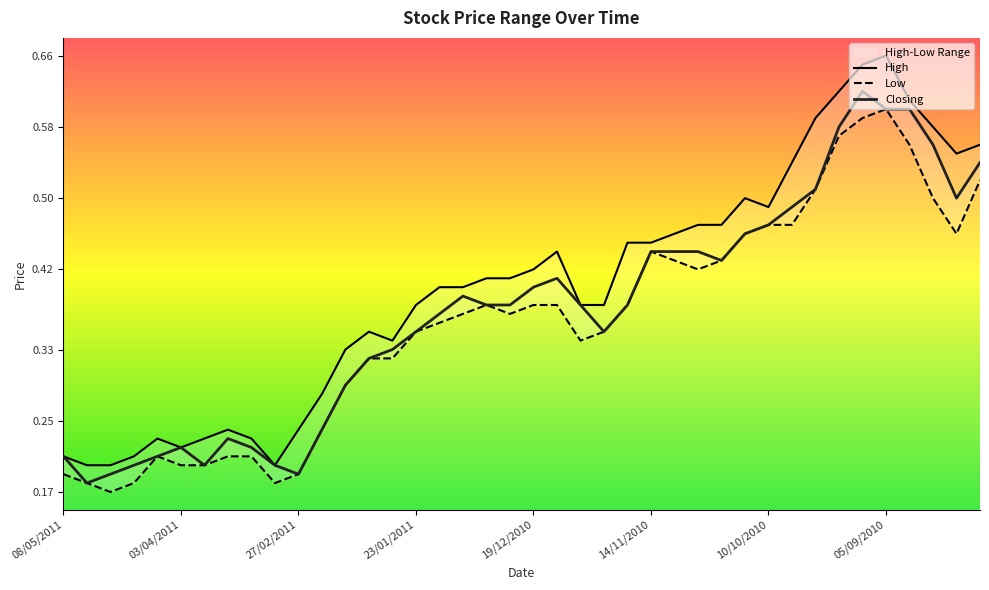

At how many categories does at least one series exceed 0?

40